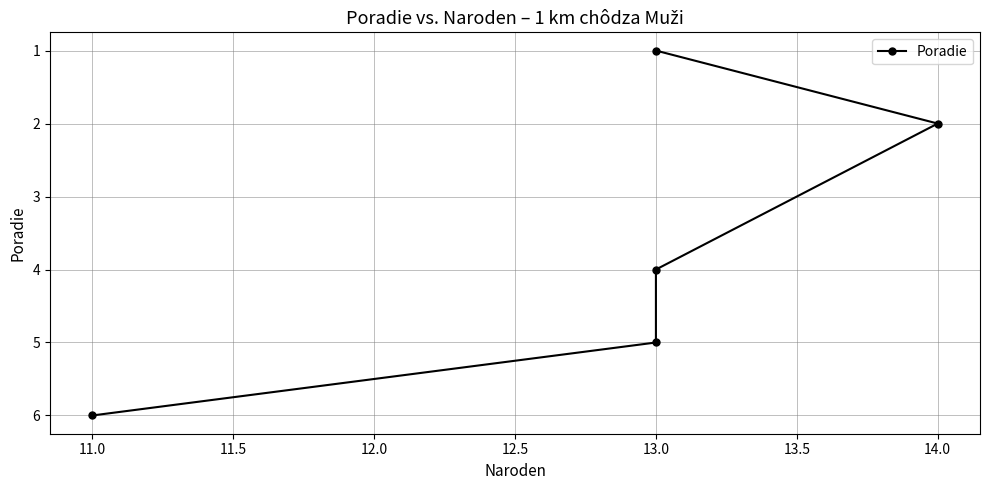

Count the values in the range 2 to 5.

3